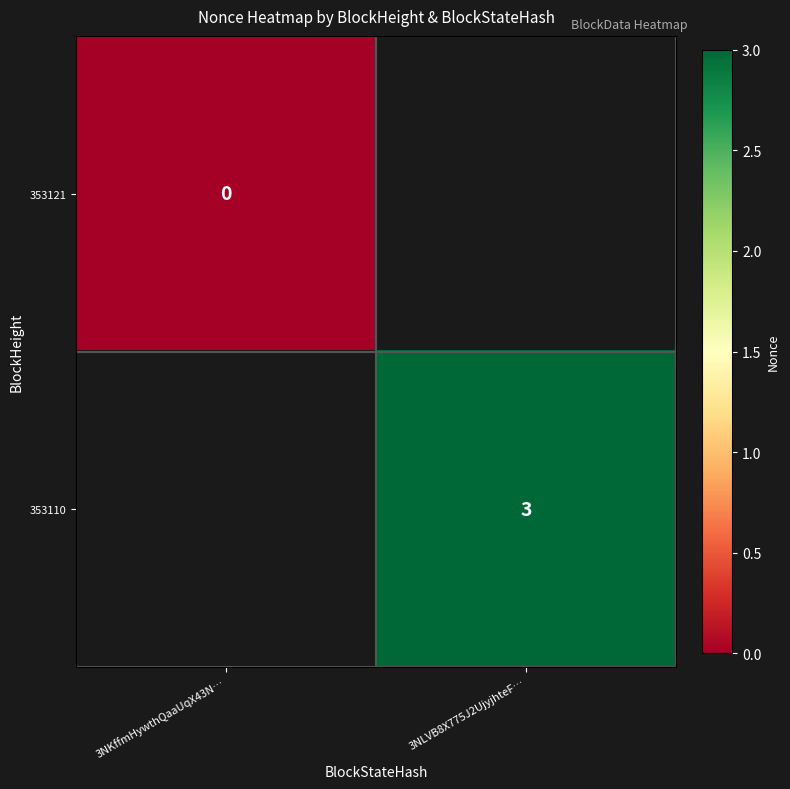

How many distinct data groups are displayed?

2